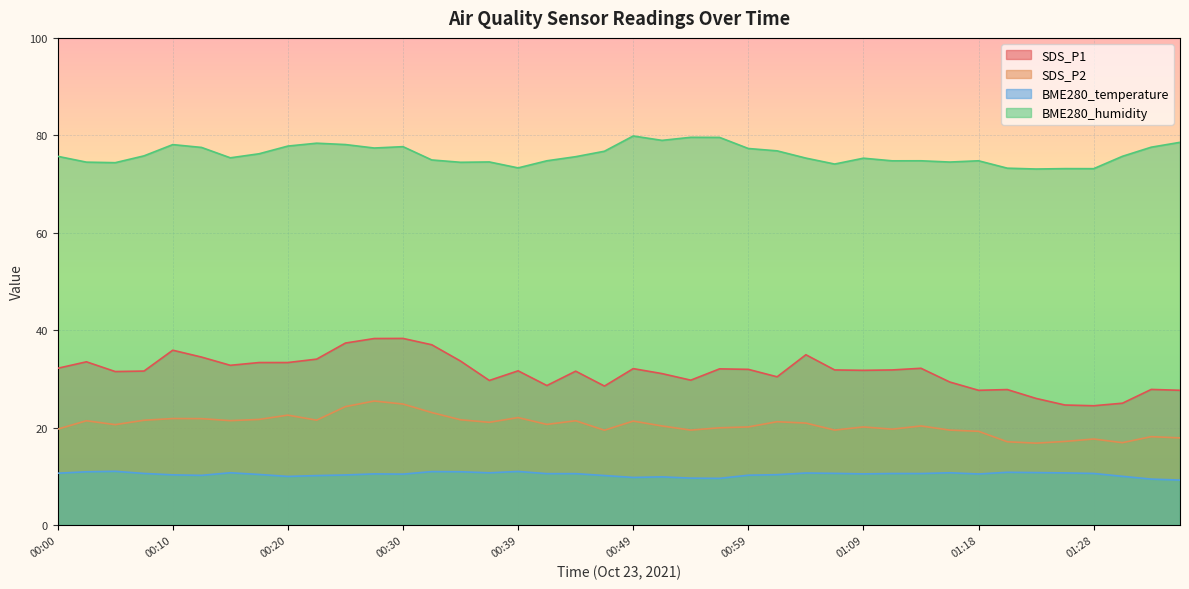

True or false: SDS_P1 has more than 1 points higher than both neighbors.

True